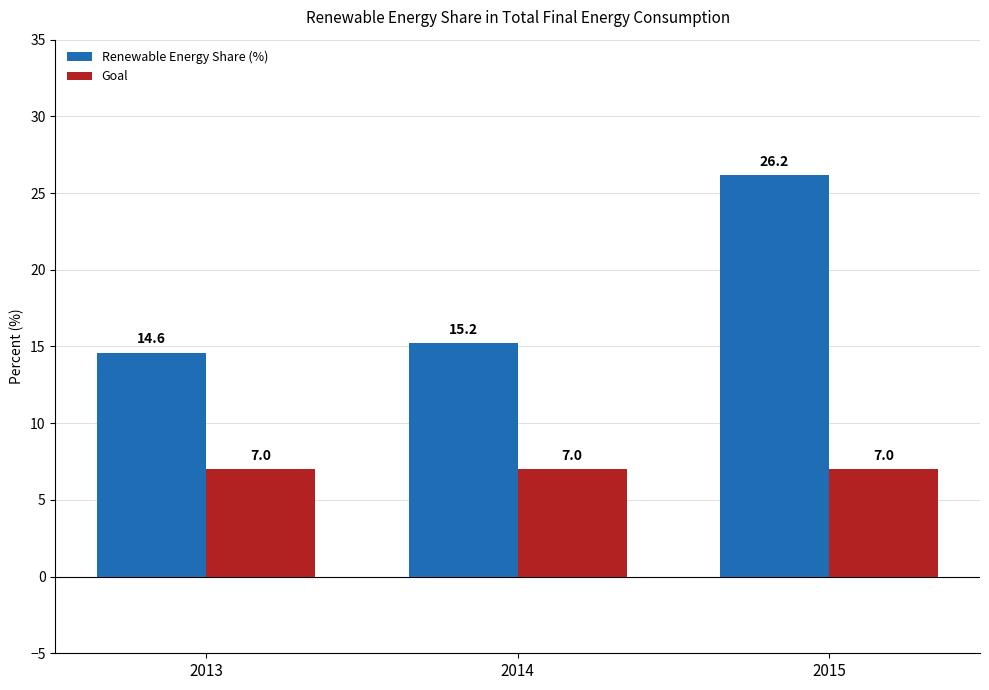

What is the minimum value shown in the chart?

7.0